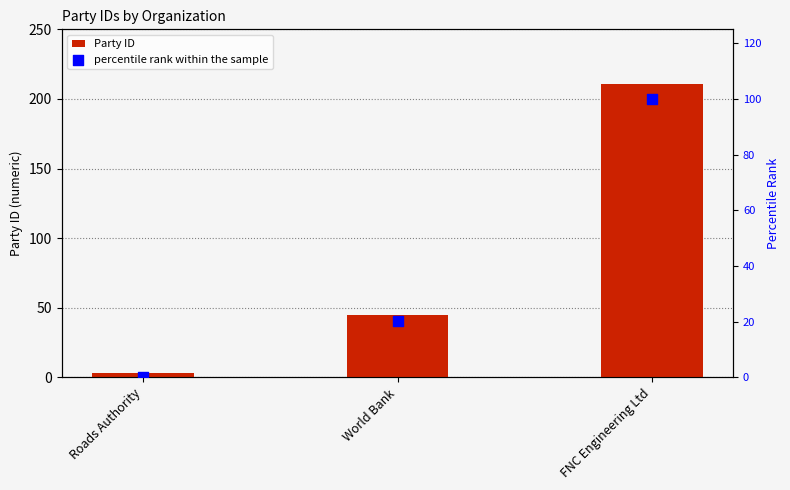

At which category is the sum across all series the highest?

FNC Engineering Ltd